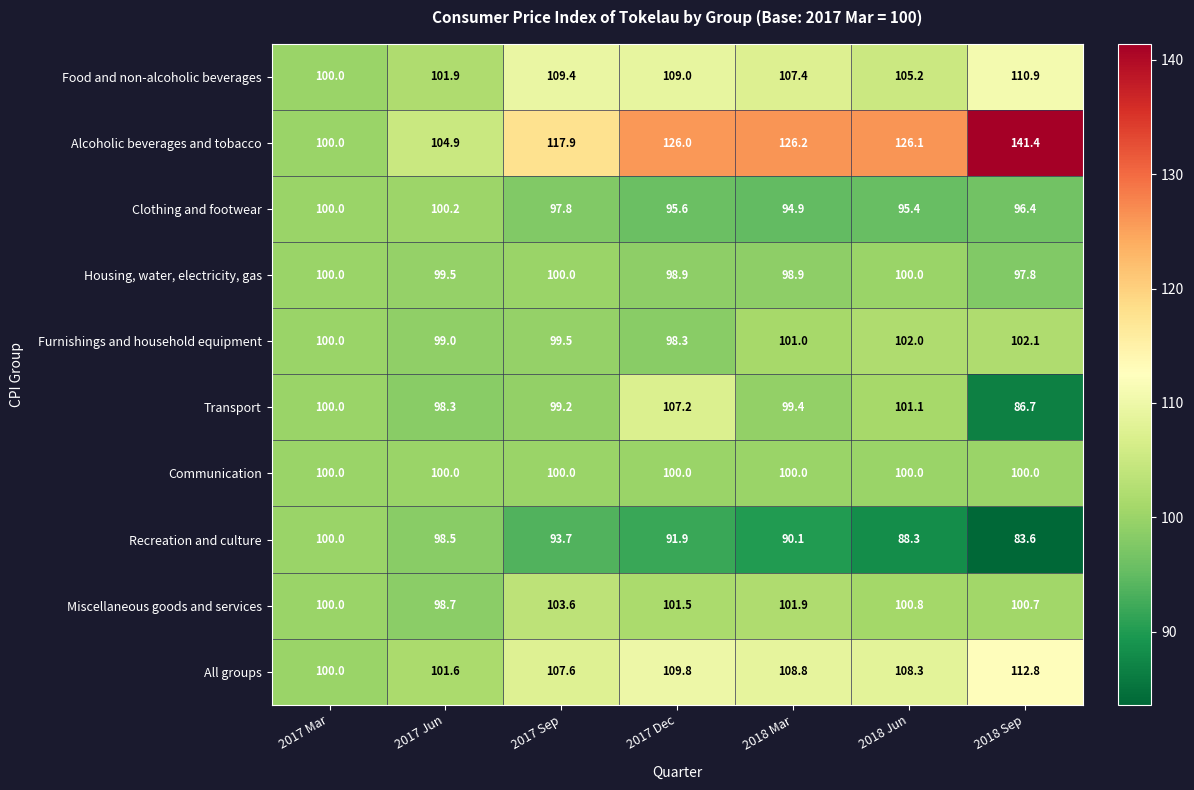

Between 2017 Jun and 2017 Sep, which series saw the biggest shift?

Alcoholic beverages and tobacco